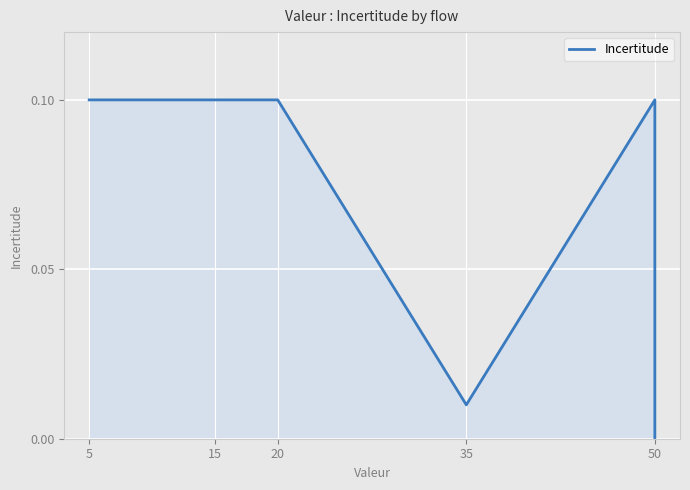

Reading left to right, what are all the values shown in this chart?

0.1	0.1	0.1	0.1	0.0	0.1	0.0